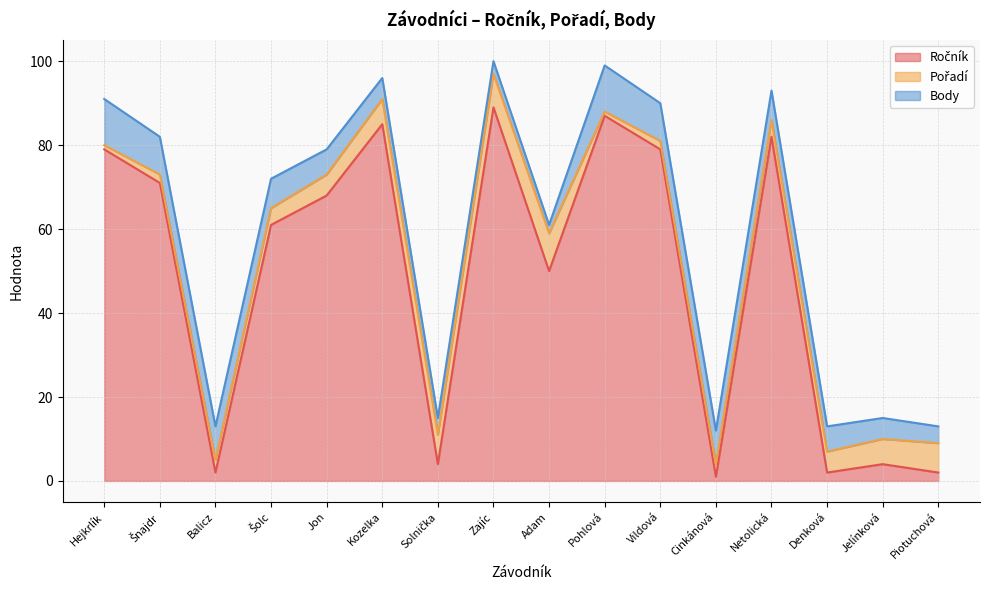

What is the average value of the Pořadí series?

5